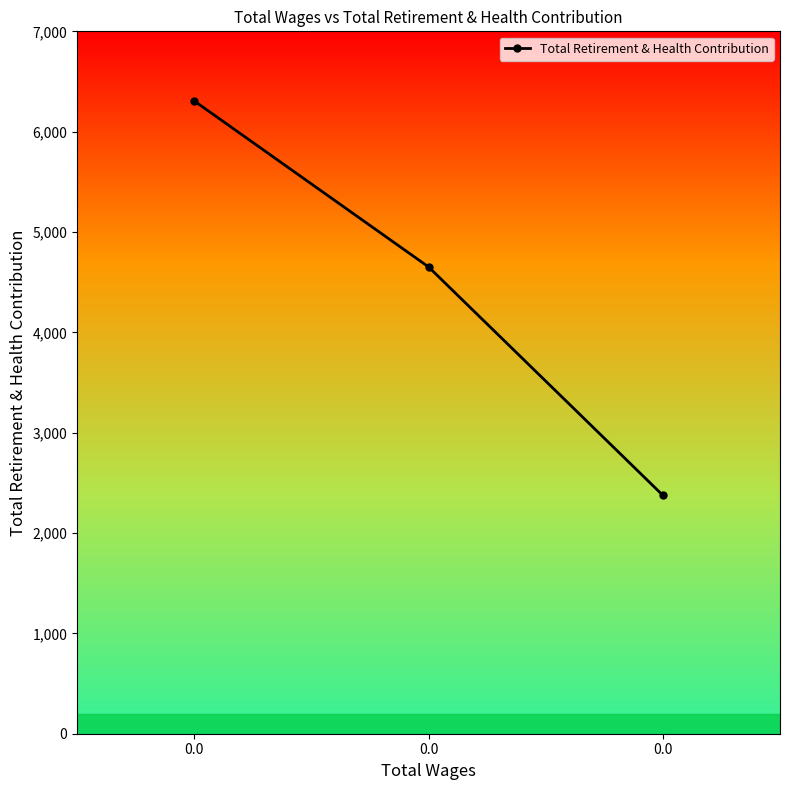

Does the chart have visible grid lines?

No